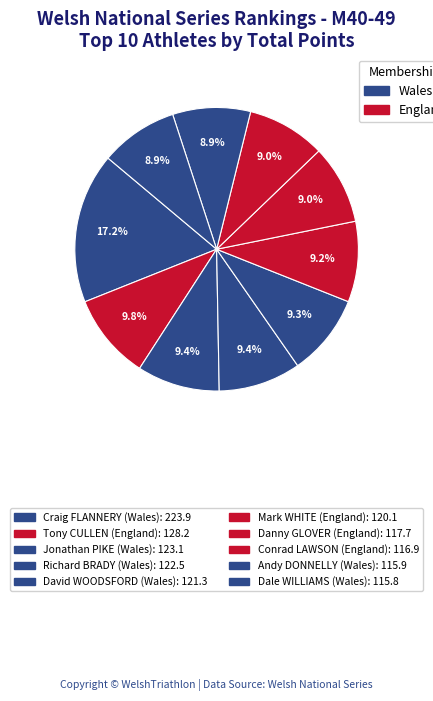

The Danny GLOVER slice represents 9% of the pie. True or false?

True